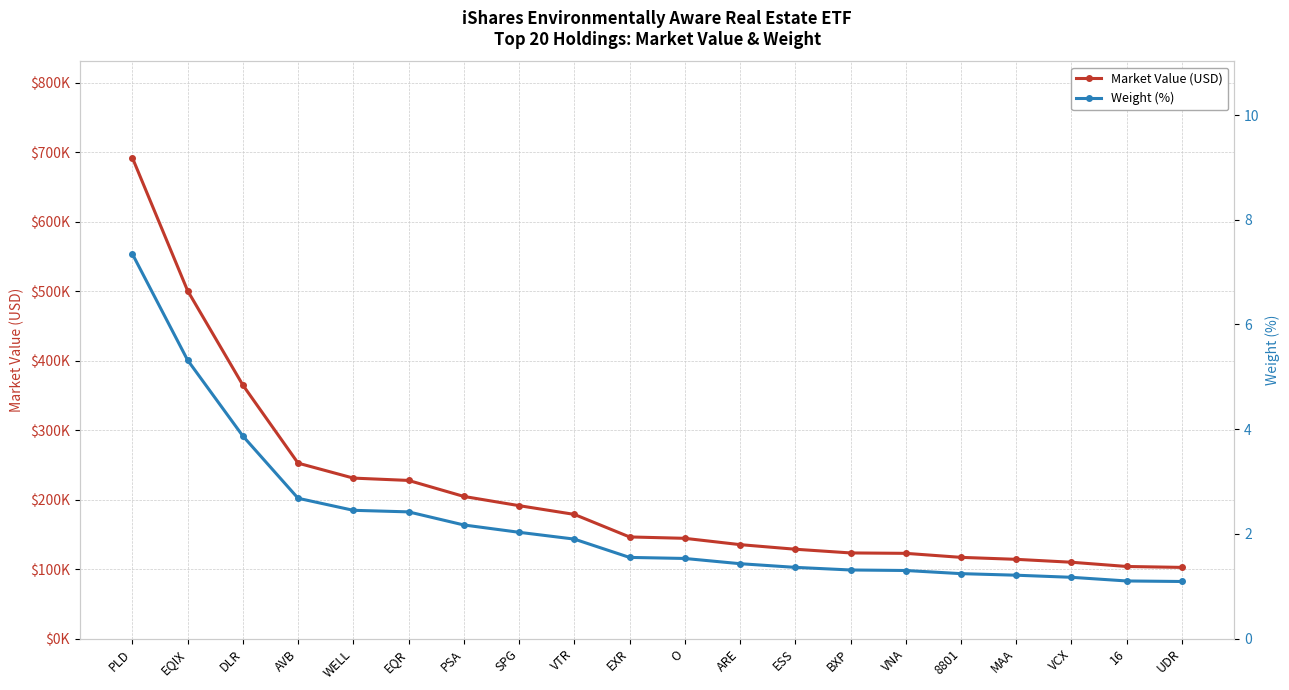

Between SPG and 16, which series saw the biggest shift?

Market Value (USD)